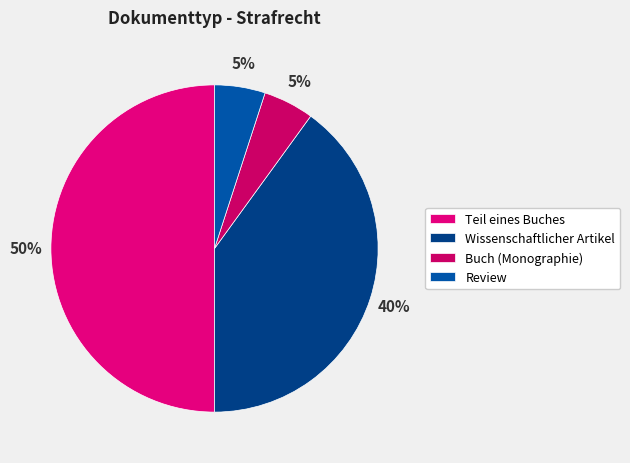

Which slice is the smallest?

Buch (Monographie)